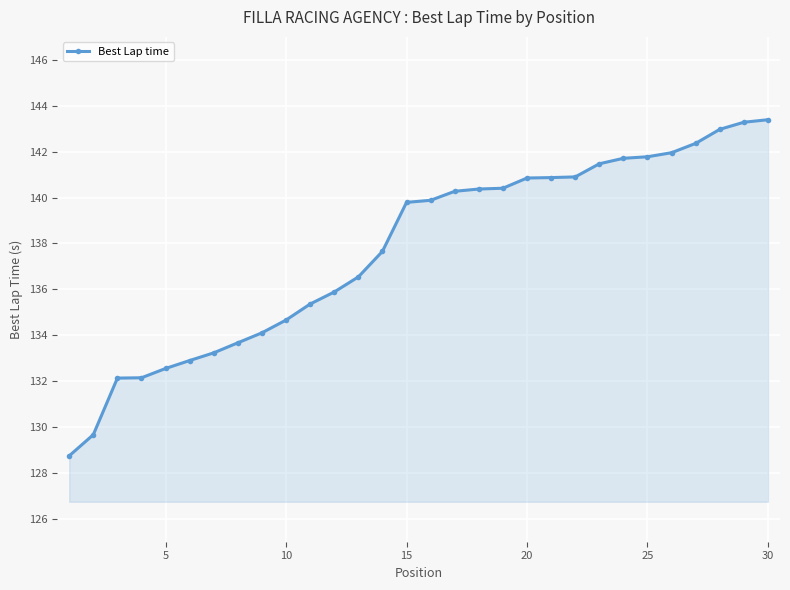

What is the greatest value displayed?

143.4